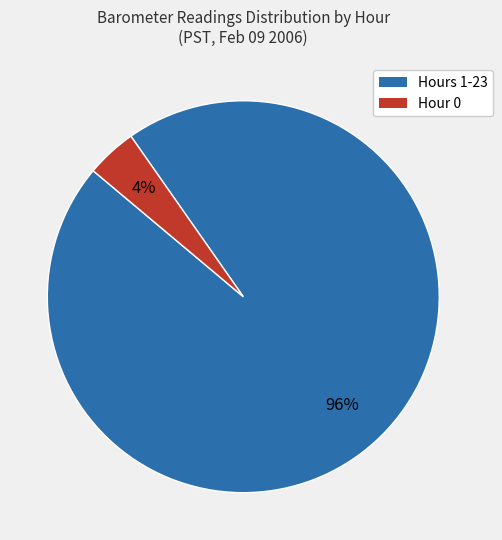

Does any single category account for the majority?

Yes